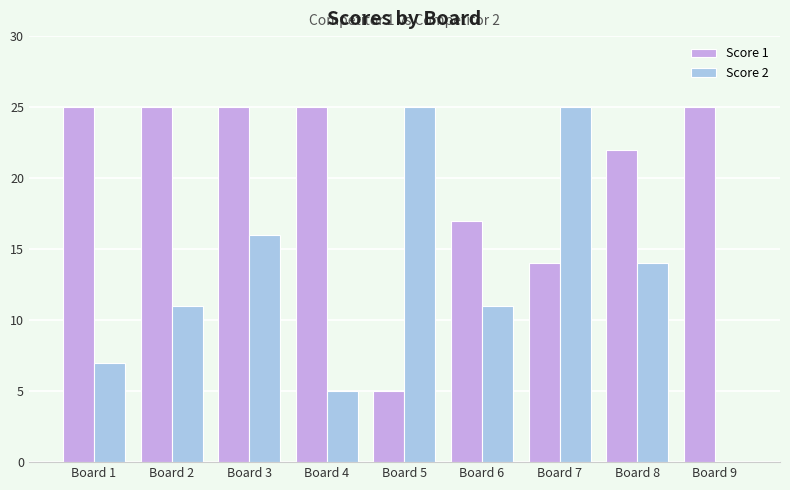

What is the sum of the Score 2 values at Board 7 and Board 8?

39